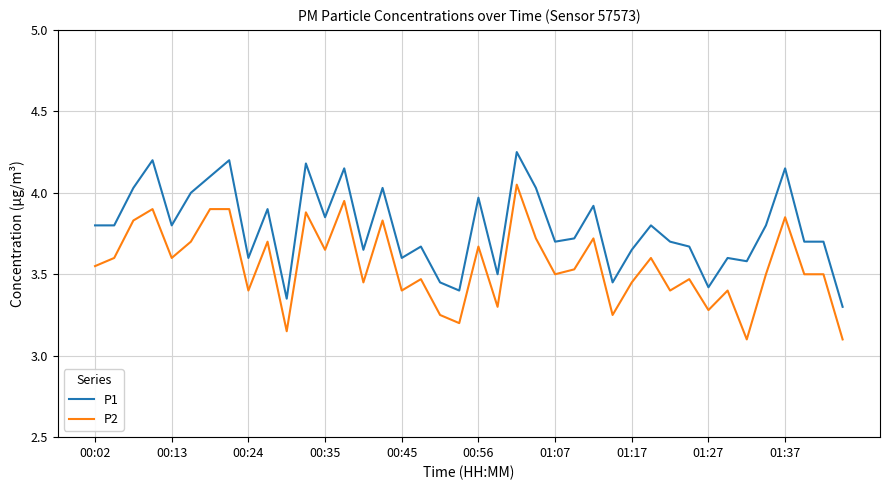

True or false: P2 and P1 intersect in this chart.

False